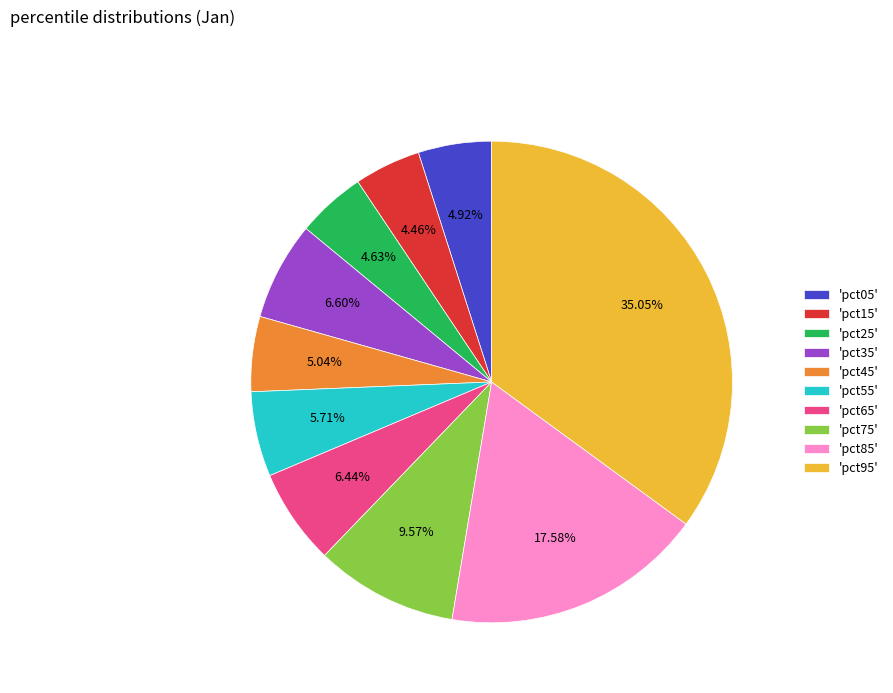

Which has a higher value, 'pct85' or 'pct45'?

'pct85'